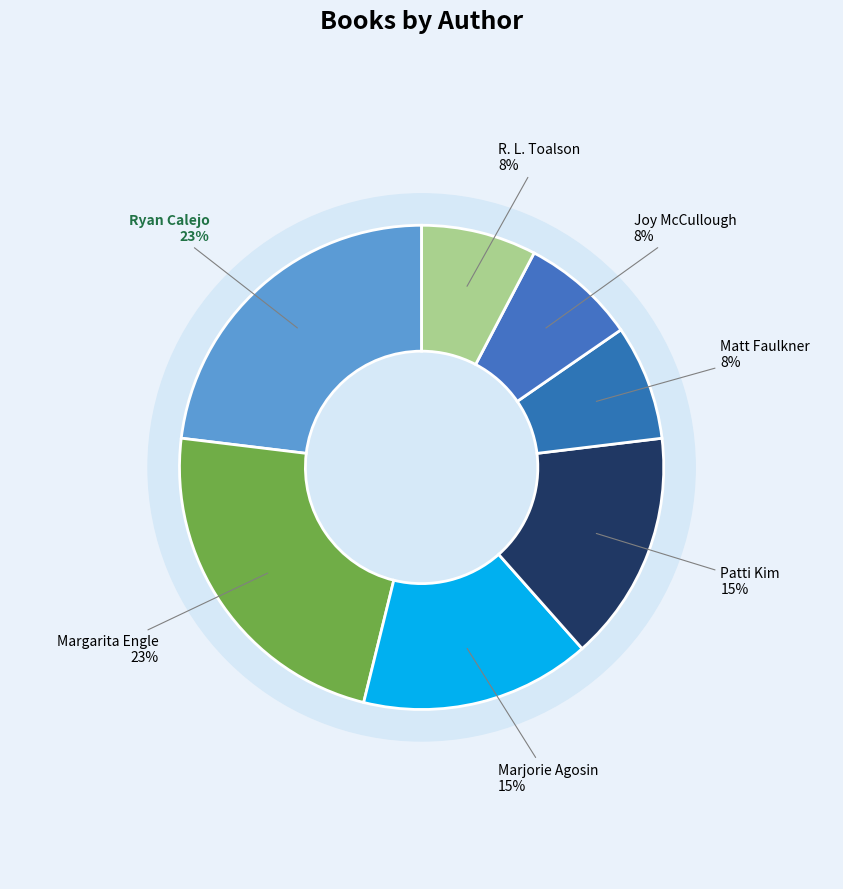

What percentage do Matt Faulkner and Ryan Calejo together represent?

30.8%